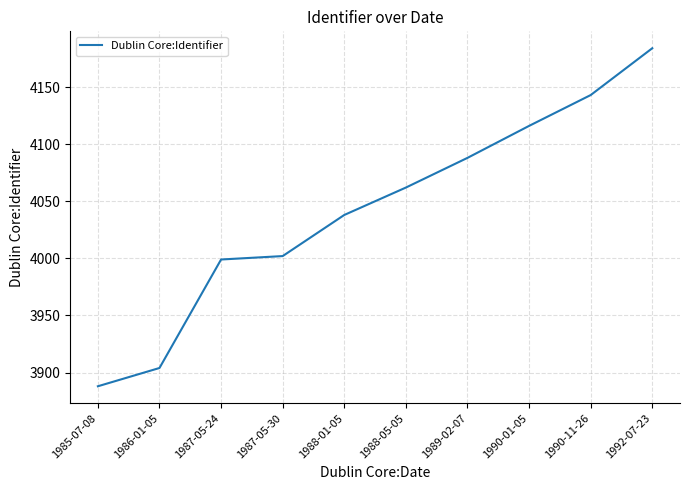

What is the ratio of the value at 1990-01-05 to the value at 1987-05-24?

1.0